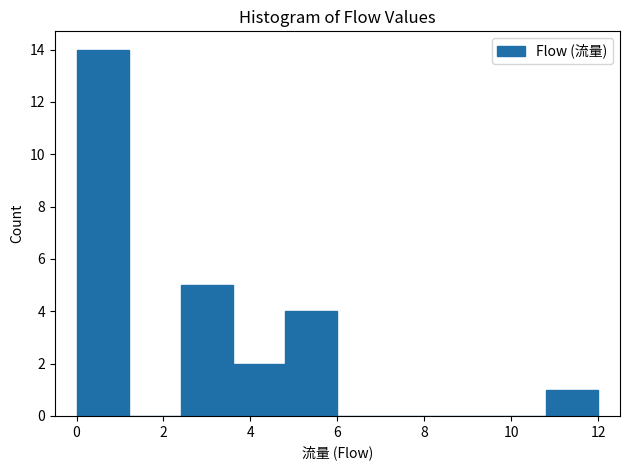

How tall is the bar that spans 3.6 to 4.8 on the x-axis? The values are not printed on the chart, so give them approximately, as read against the axis.

2